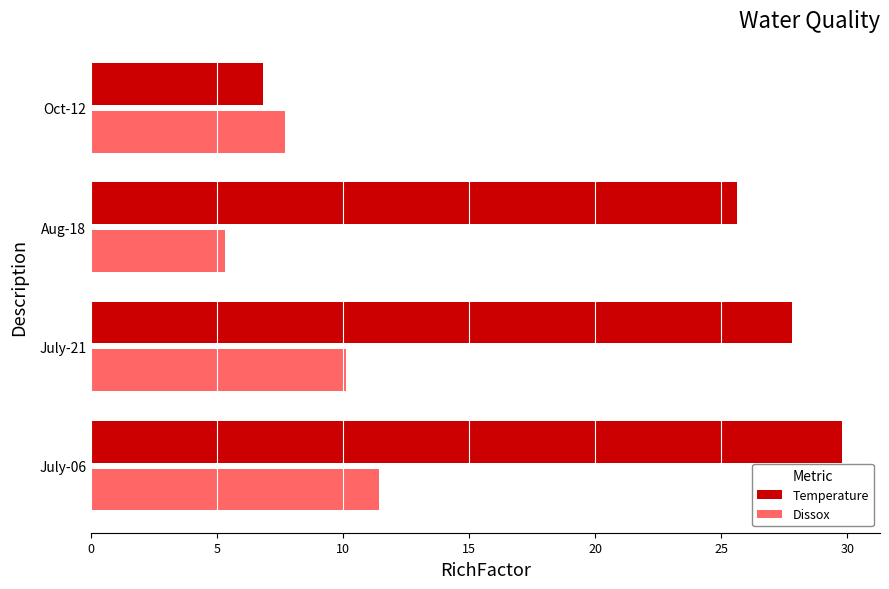

Which series has the largest range (max minus min)?

Temperature